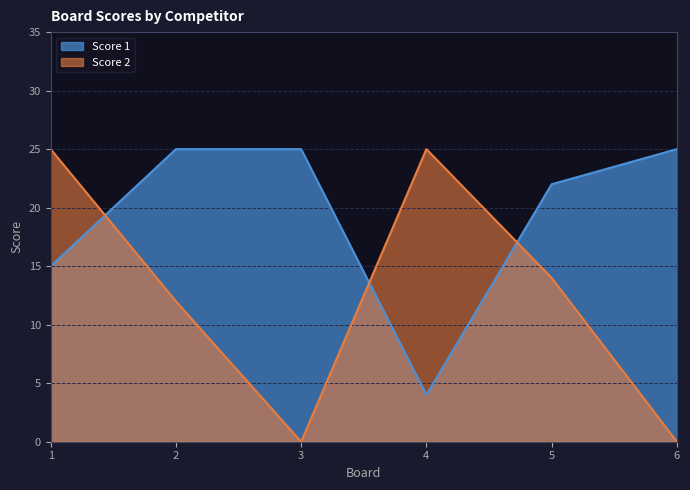

What is the average value of the Score 2 series?

13